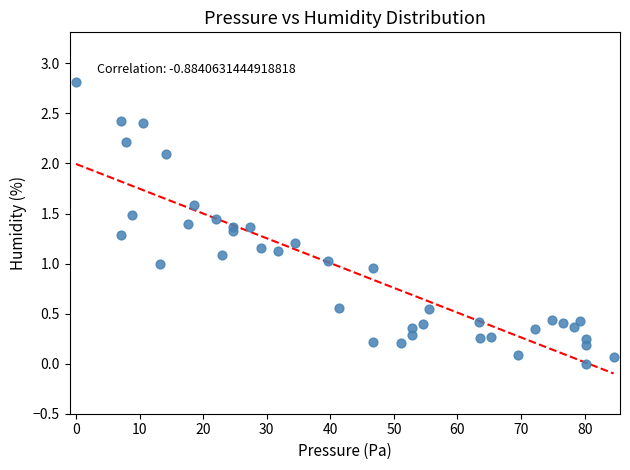

What is the range of Y values (max minus min)?

2.8